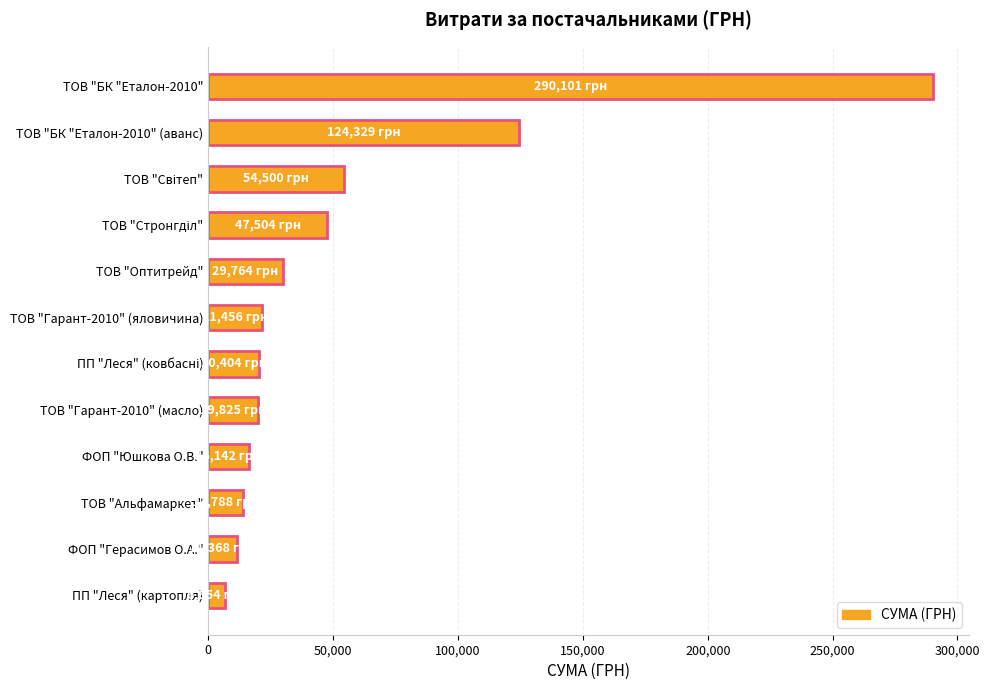

What is the label of the 8th bar from the bottom?

ТОВ "Оптитрейд"